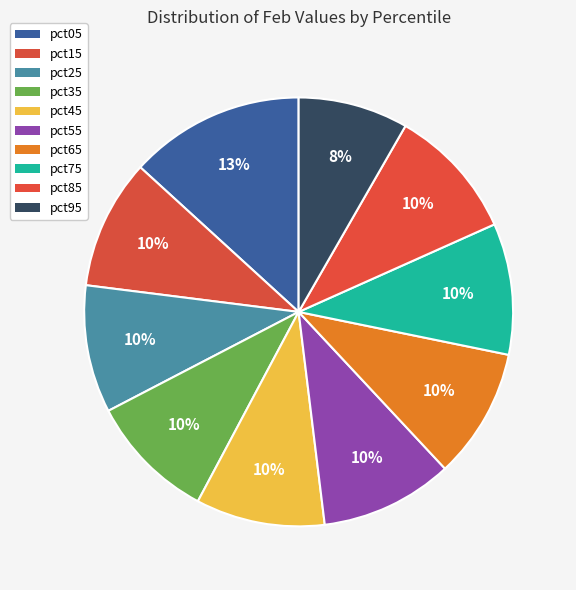

Does pct35 account for over 50% of the chart?

No